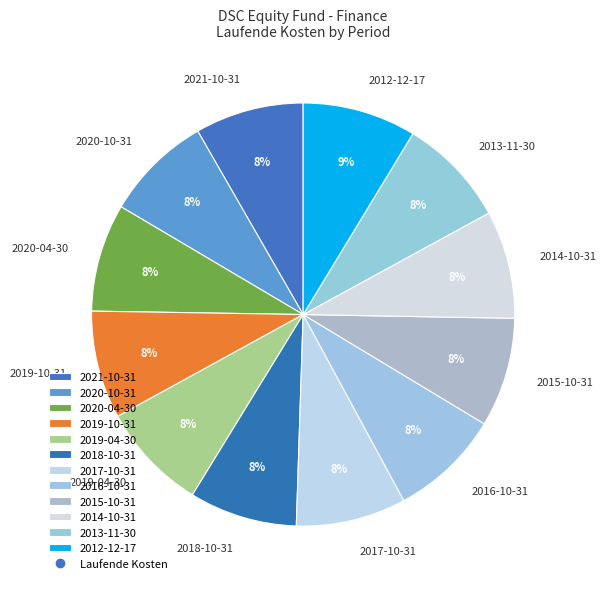

What is the ratio of the value at 2020-10-31 to the value at 2019-10-31?

1.0